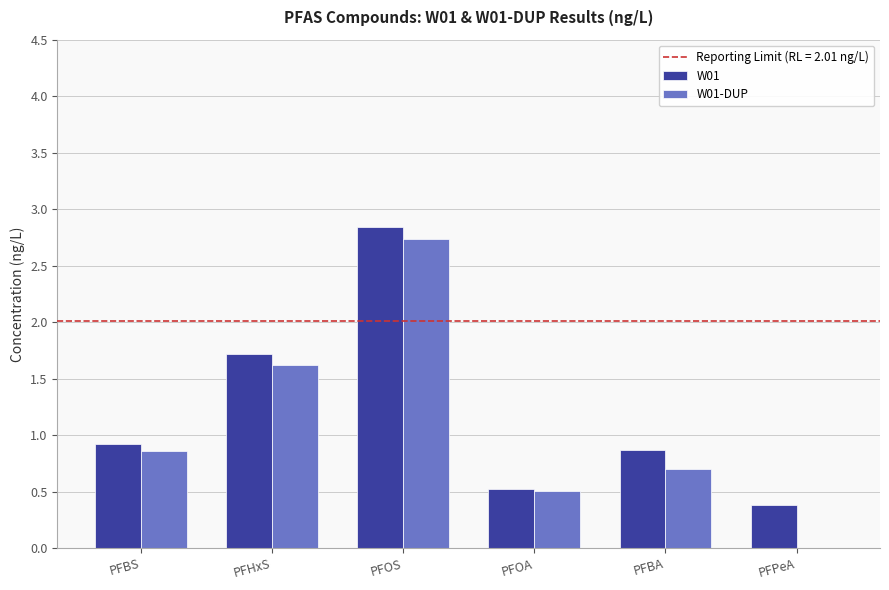

How many series are shown in this chart?

2